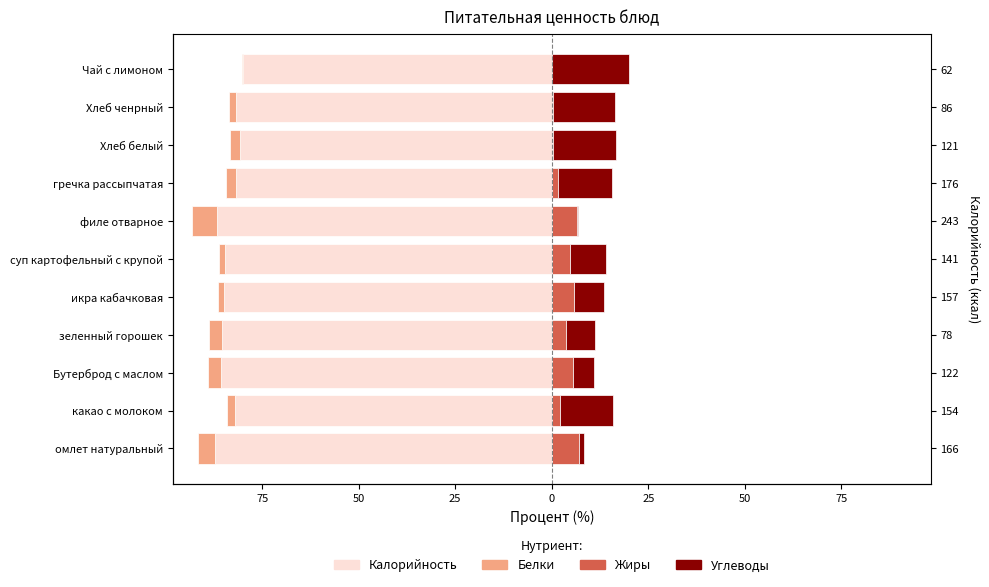

What is the average value of the Белки series?

-2.7